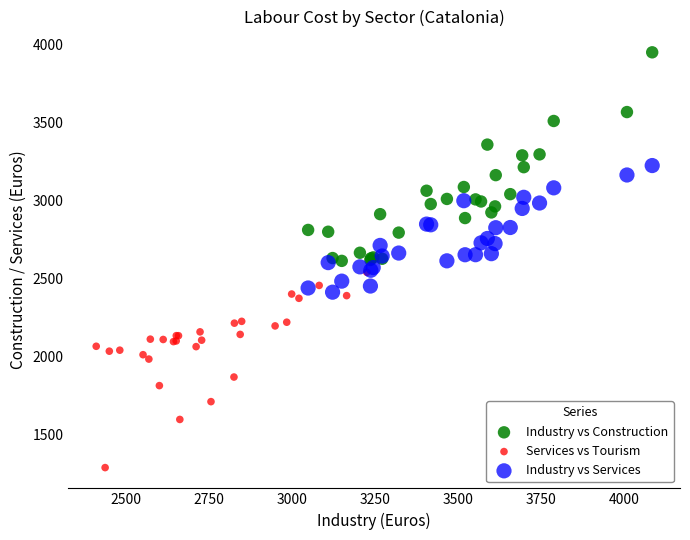

What are all the series names shown in the legend?

Industry vs Construction, Services vs Tourism, Industry vs Services